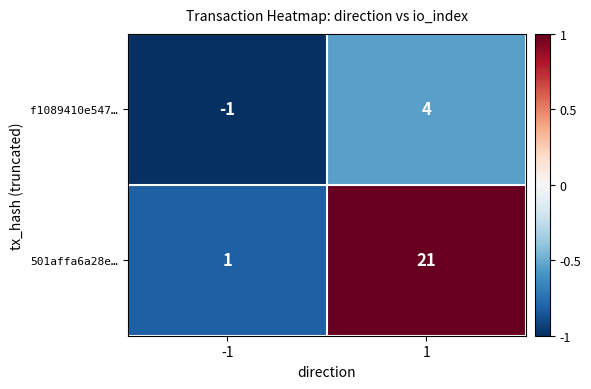

The value of f1089410e547… at -1 is 0. True or false?

False